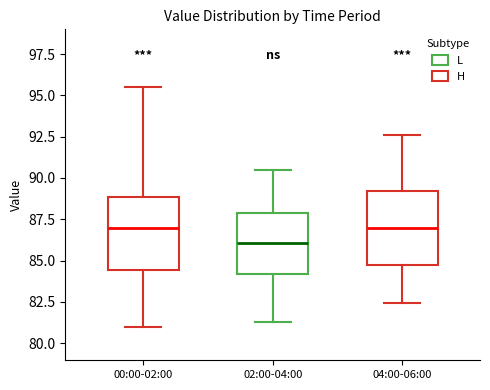

Reading left to right, transcribe this box plot: for each box, give where its median line is, the range the box spans, and where its two whiskers end, as read against the y-axis. The values are not printed on the chart, so give them approximately, as read against the axis.

00:00-02:00: median 87.0, box 84.5 to 89.0, whiskers 81.0 to 95.5
02:00-04:00: median 86.0, box 84.0 to 88.0, whiskers 81.5 to 90.5
04:00-06:00: median 87.0, box 84.5 to 89.0, whiskers 82.5 to 92.5